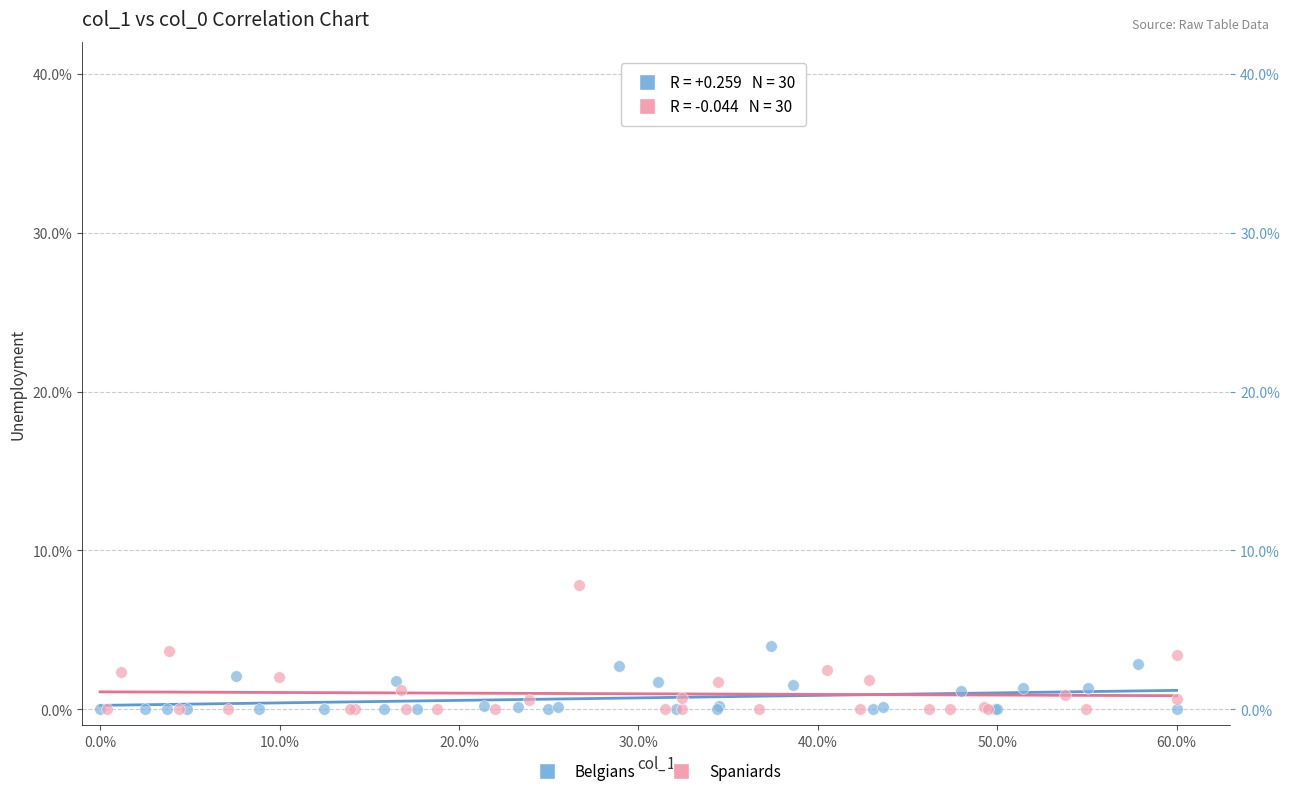

Which series has the largest Y range (max minus min)?

Spaniards